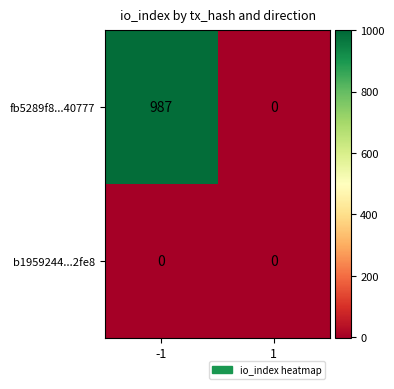

Reading left to right, what are all the values shown in this chart?

fb5289f8...40777: 987	0
b1959244...2fe8: 0	0